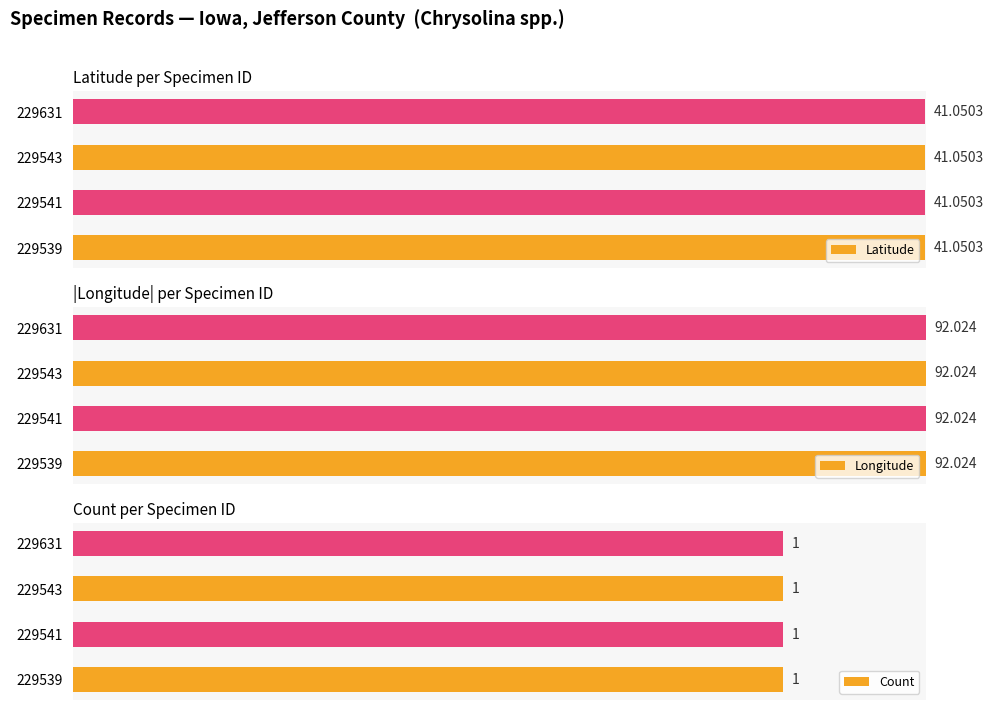

Is it true that Longitude equals -40.9 at 229539?

False